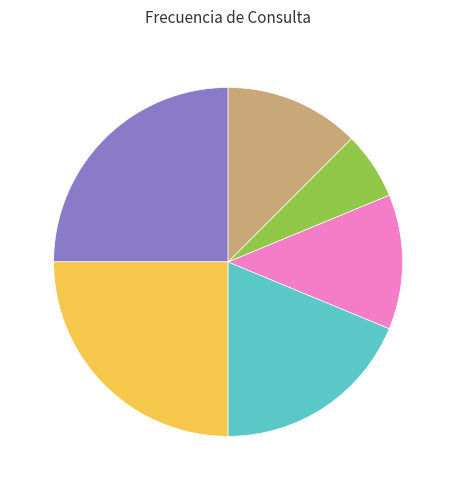

Does any single category account for the majority?

No